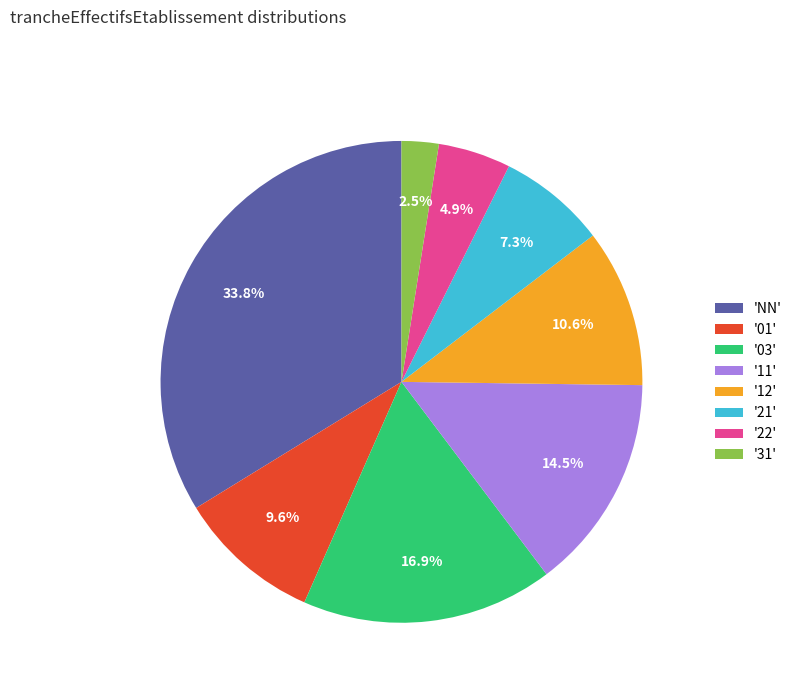

Rank the categories by value from lowest to highest.

'31', '22', '21', '01', '12', '11', '03', 'NN'